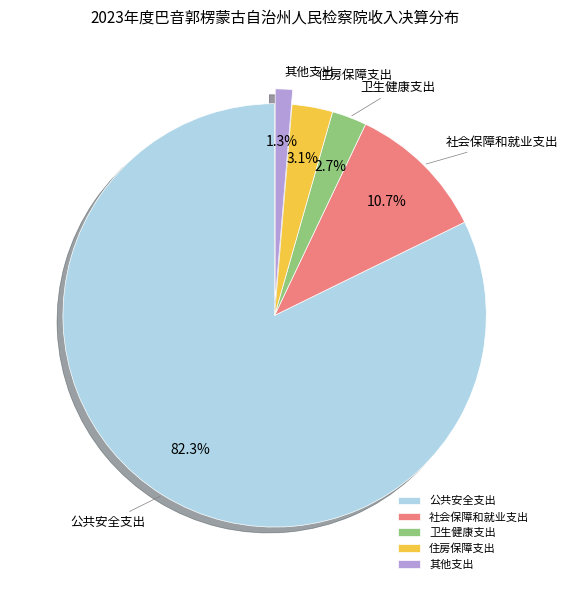

To the nearest percent, what percentage of the pie is 公共安全支出?

82%